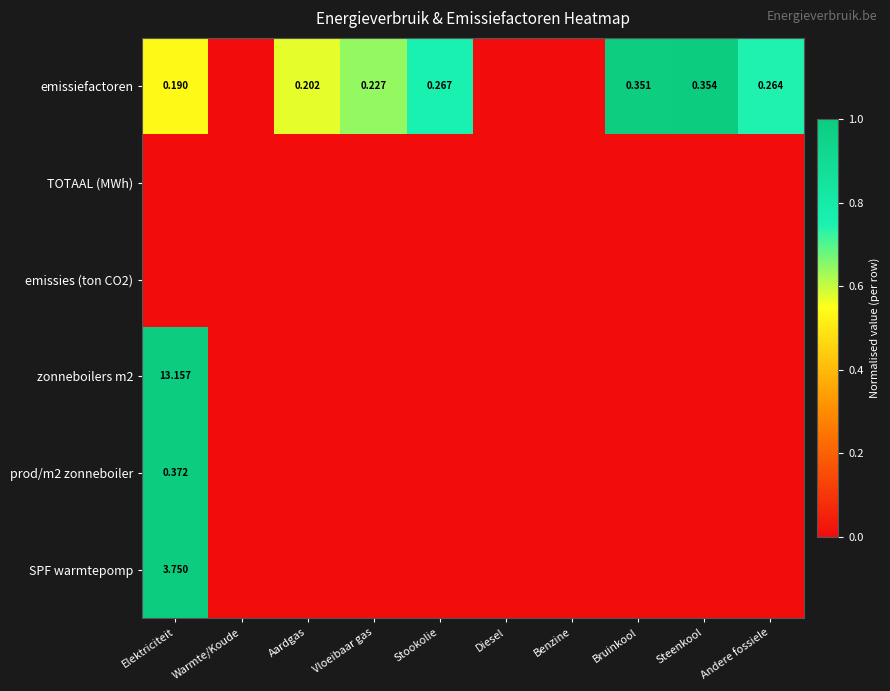

The value of zonneboilers m2 at Bruinkool is 0.4. True or false?

False